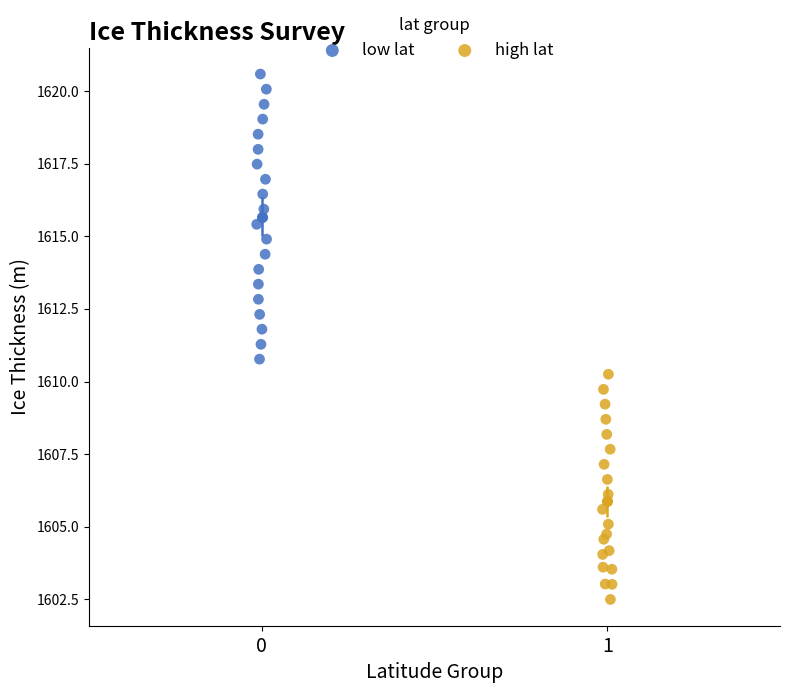

Which series reaches the minimum Y coordinate?

high lat